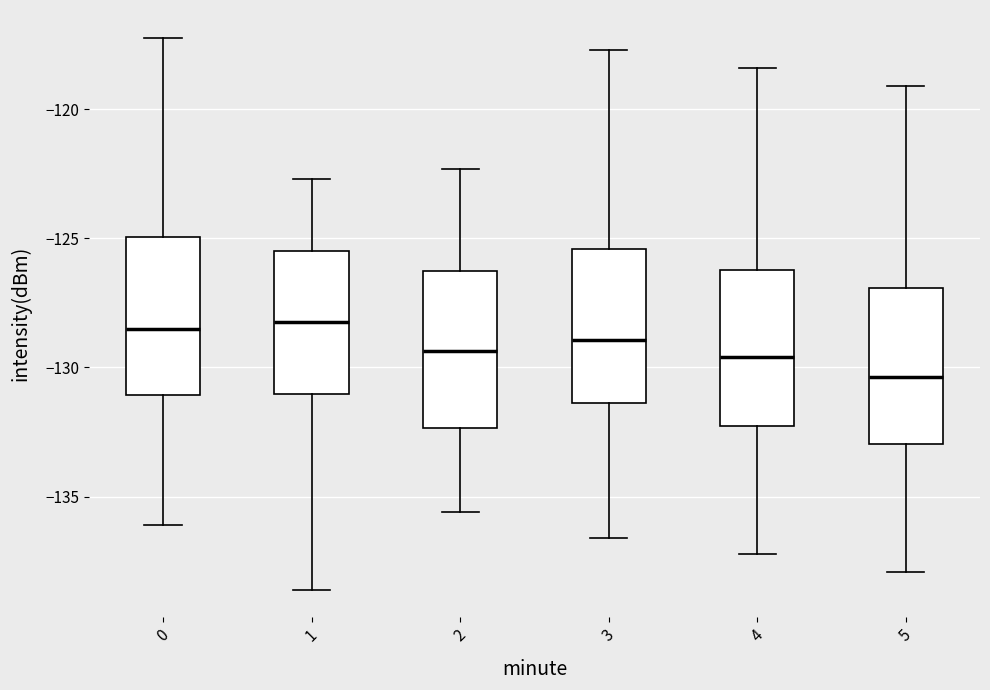

Reading left to right, read every box against the y-axis: the position of its median line, the range the box covers, and the ends of its whiskers. The values are not printed on the chart, so give them approximately, as read against the axis.

0: median -128.5, box -131.0 to -125.0, whiskers -136.0 to -117.0
1: median -128.5, box -131.0 to -125.5, whiskers -138.5 to -122.5
2: median -129.5, box -132.5 to -126.0, whiskers -135.5 to -122.5
3: median -129.0, box -131.5 to -125.5, whiskers -136.5 to -117.5
4: median -129.5, box -132.5 to -126.0, whiskers -137.0 to -118.5
5: median -130.5, box -133.0 to -127.0, whiskers -138.0 to -119.0